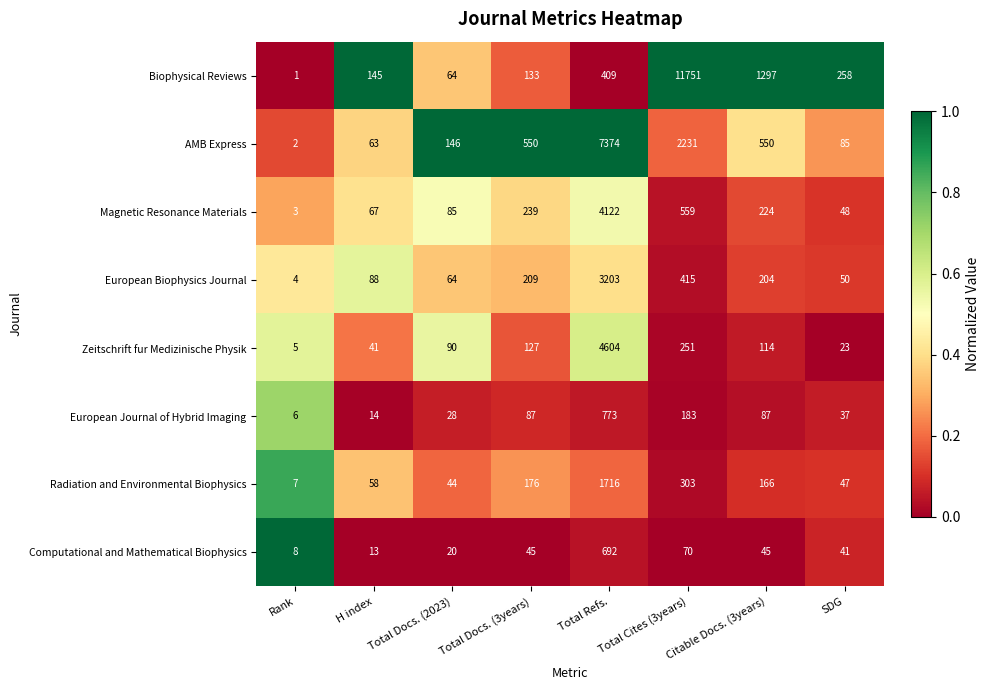

What is the sum of all AMB Express values?

11001